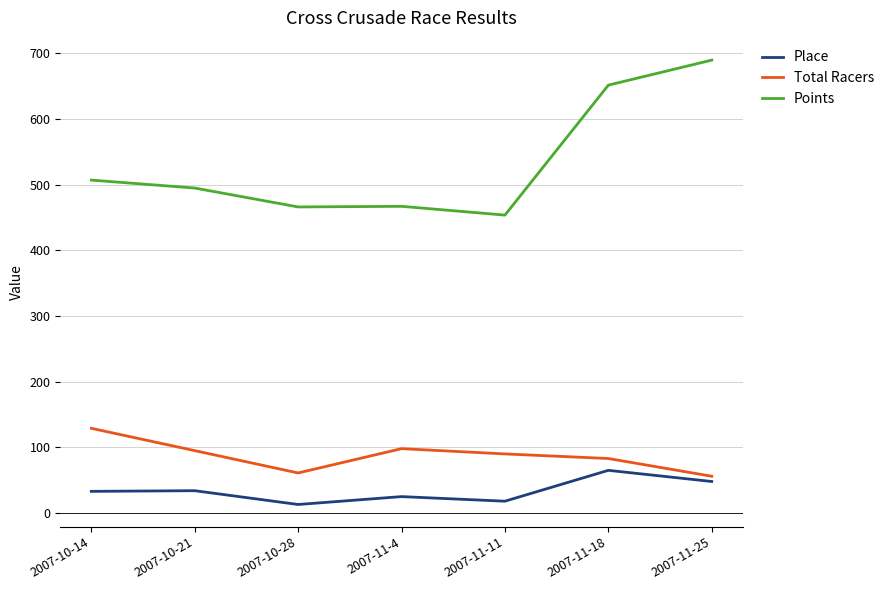

At which category does Total Racers reach its first local peak?

2007-11-4